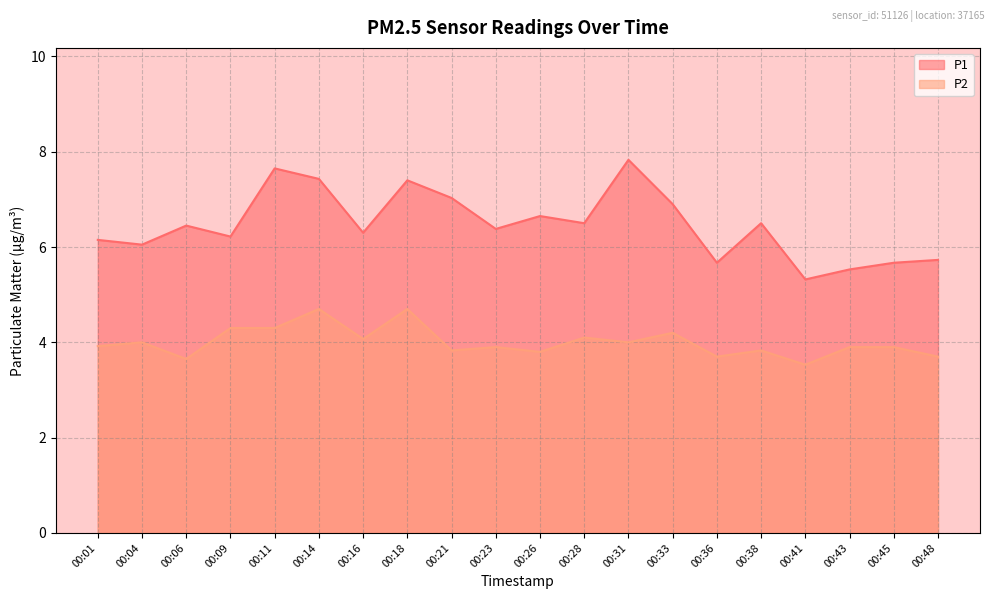

Which category has the highest value across all series?

00:31